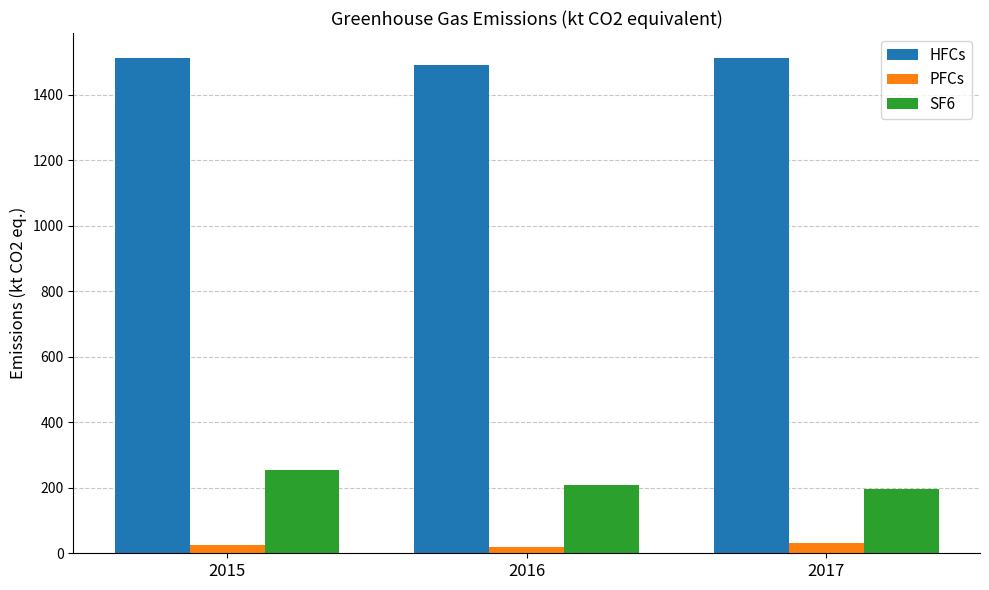

The SF6 series shows 383.7 at 2015. True or false?

False